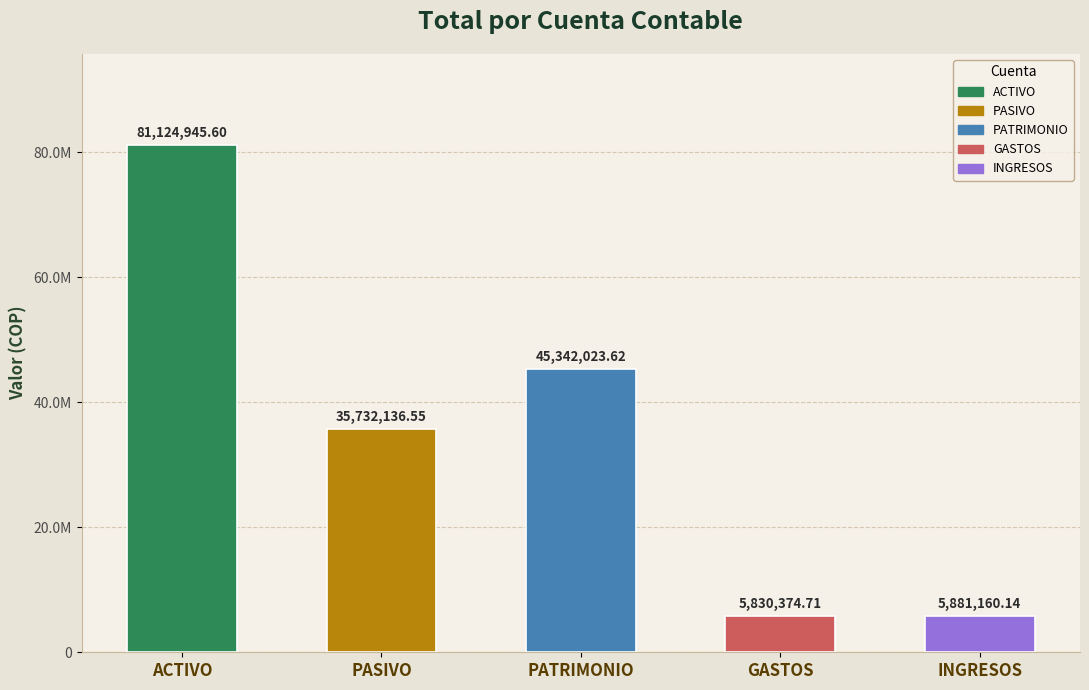

Does the chart contain any negative values?

No